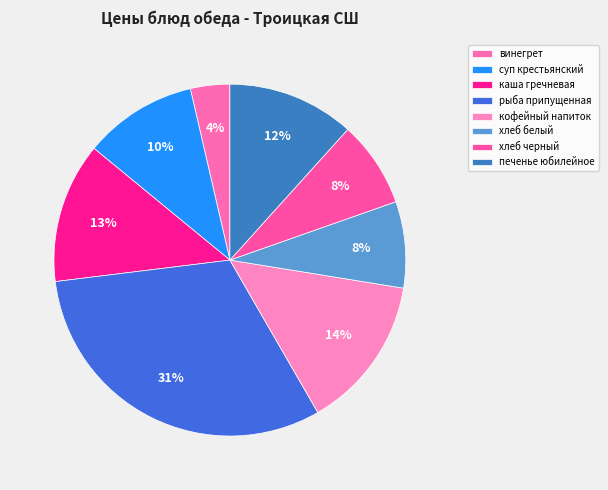

Does any single category account for the majority?

No